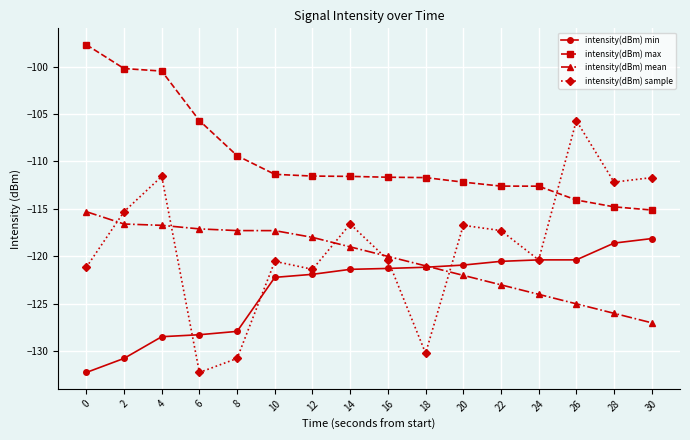

What is the highest value of the intensity(dBm) min series?

-118.1